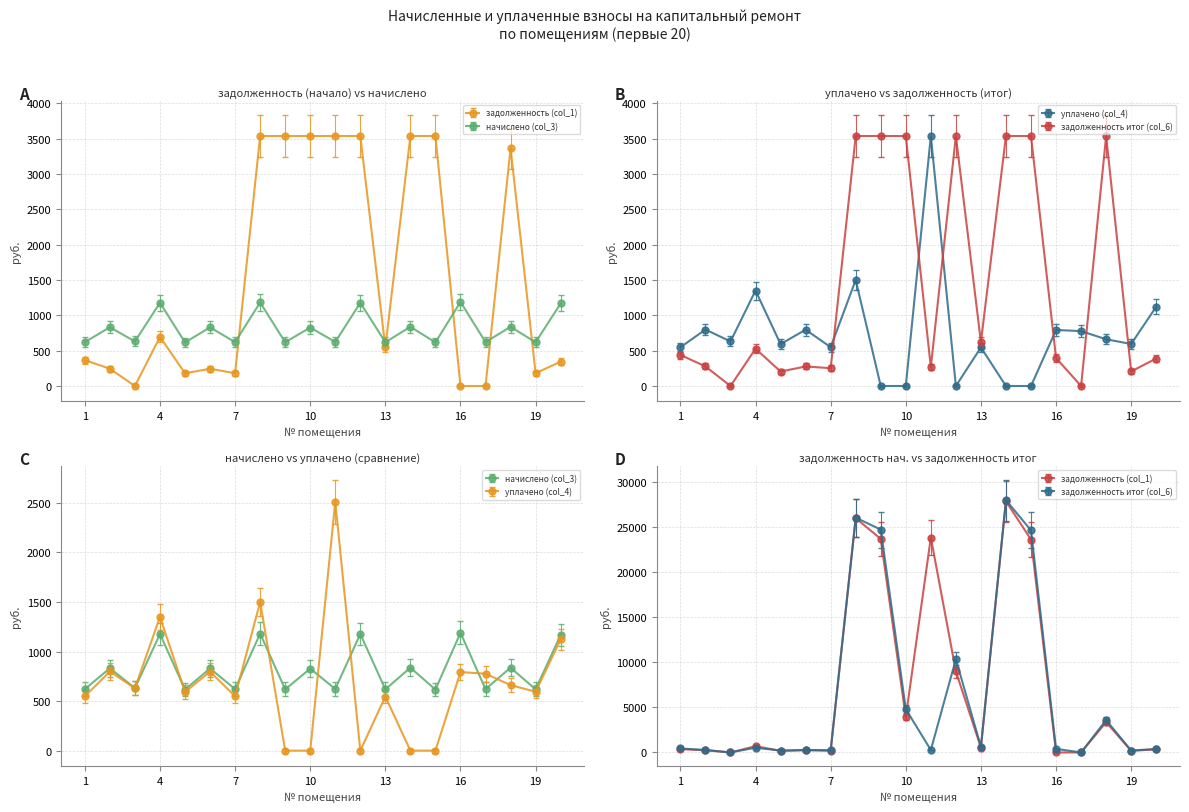

True or false: задолженность итог (col_6) and задолженность (col_1) intersect in this chart.

True